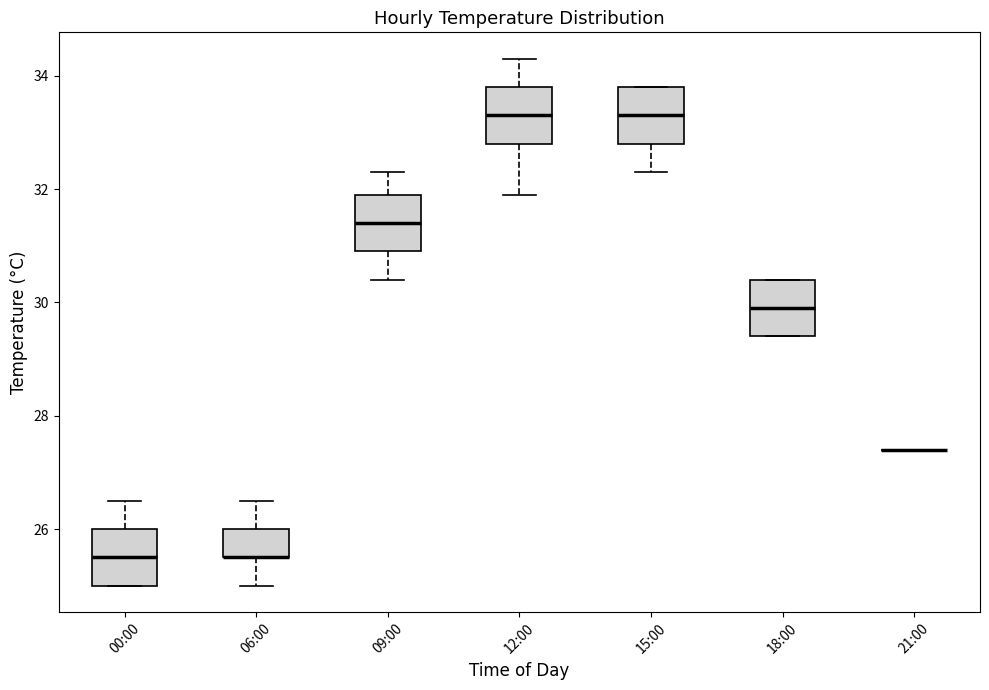

Reading left to right, transcribe this box plot: for each box, give where its median line is, the range the box spans, and where its two whiskers end, as read against the y-axis. The values are not printed on the chart, so give them approximately, as read against the axis.

00:00: median 25.6, box 25.0 to 26.0, whiskers 25.0 to 26.6
06:00: median 25.6 (drawn on the box's lower edge), box 25.6 to 26.0, whiskers 25.0 to 26.6
09:00: median 31.4, box 31.0 to 32.0, whiskers 30.4 to 32.4
12:00: median 33.4, box 32.8 to 33.8, whiskers 32.0 to 34.4
15:00: median 33.4, box 32.8 to 33.8, whiskers 32.4 to 33.8
18:00: median 30.0, box 29.4 to 30.4, whiskers 29.4 to 30.4
21:00: box collapsed to a line at 27.4, whiskers 27.4 to 27.4